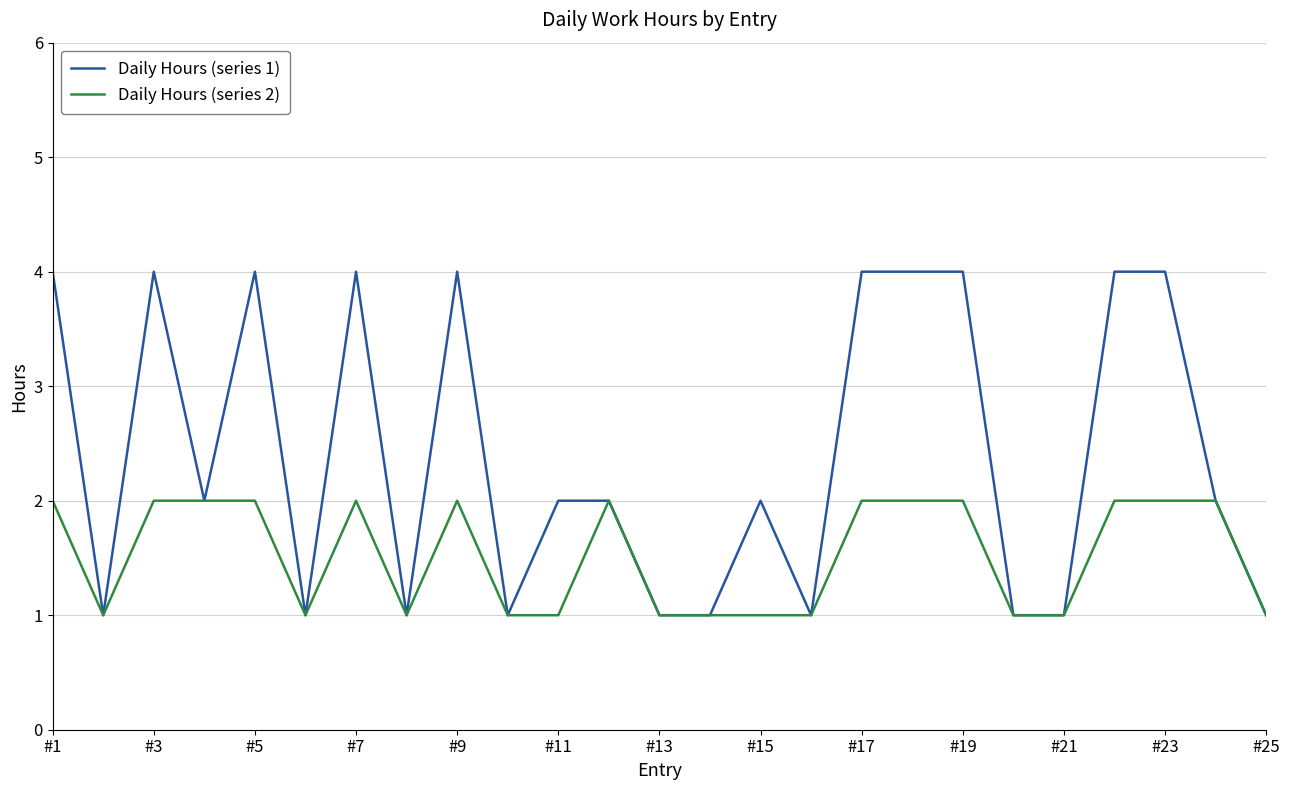

Does the chart display data point markers on the line(s)?

No